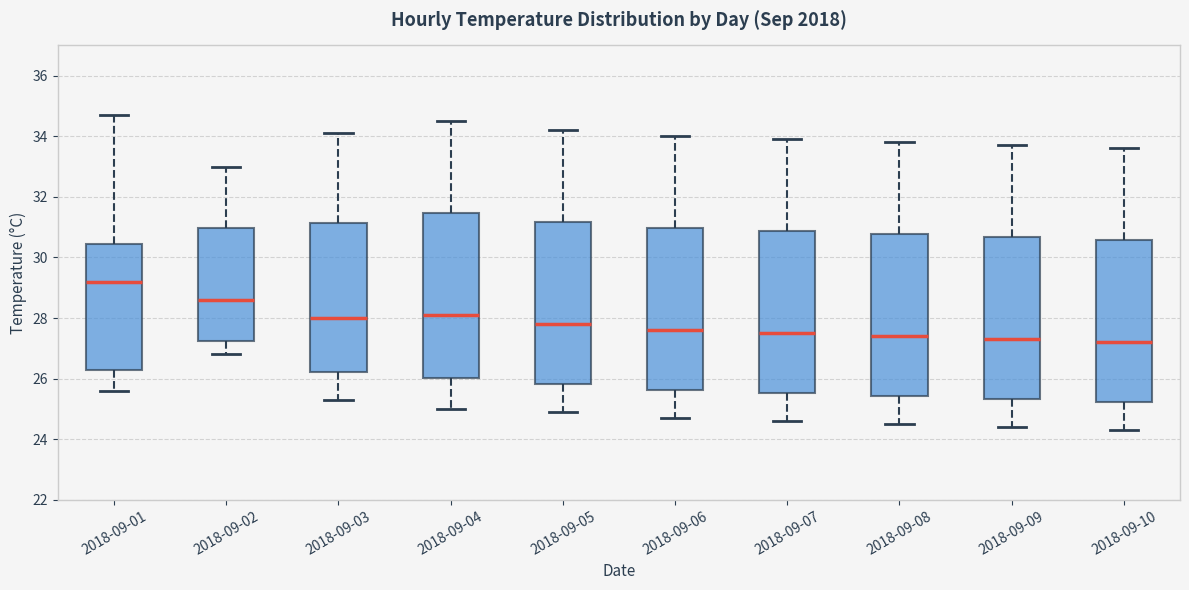

Reading left to right, transcribe this box plot: for each box, give where its median line is, the range the box spans, and where its two whiskers end, as read against the y-axis. The values are not printed on the chart, so give them approximately, as read against the axis.

2018-09-01: median 29.2, box 26.4 to 30.4, whiskers 25.6 to 34.8
2018-09-02: median 28.6, box 27.2 to 31.0, whiskers 26.8 to 33.0
2018-09-03: median 28.0, box 26.2 to 31.2, whiskers 25.4 to 34.2
2018-09-04: median 28.2, box 26.0 to 31.4, whiskers 25.0 to 34.6
2018-09-05: median 27.8, box 25.8 to 31.2, whiskers 25.0 to 34.2
2018-09-06: median 27.6, box 25.6 to 31.0, whiskers 24.8 to 34.0
2018-09-07: median 27.6, box 25.6 to 30.8, whiskers 24.6 to 34.0
2018-09-08: median 27.4, box 25.4 to 30.8, whiskers 24.6 to 33.8
2018-09-09: median 27.4, box 25.4 to 30.6, whiskers 24.4 to 33.8
2018-09-10: median 27.2, box 25.2 to 30.6, whiskers 24.4 to 33.6